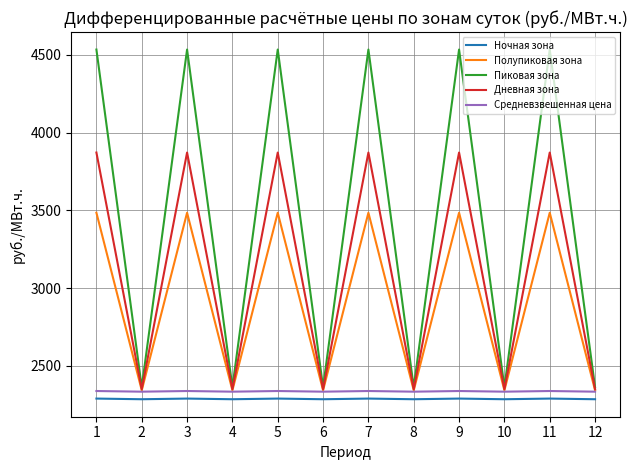

How many distinct data groups are displayed?

5